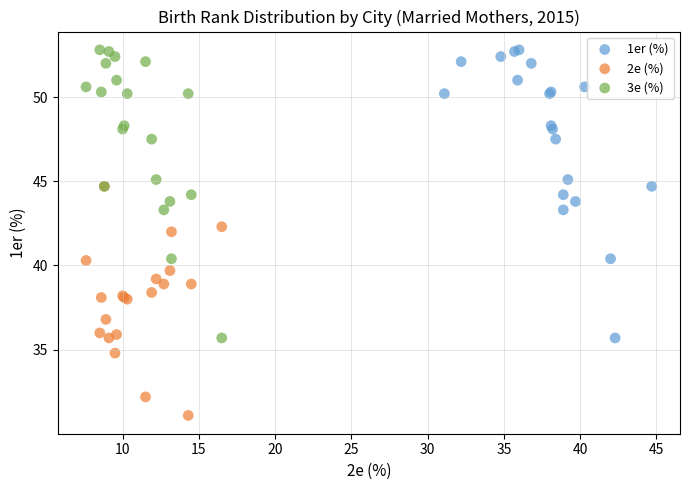

Which series reaches the minimum Y coordinate?

2e (%)